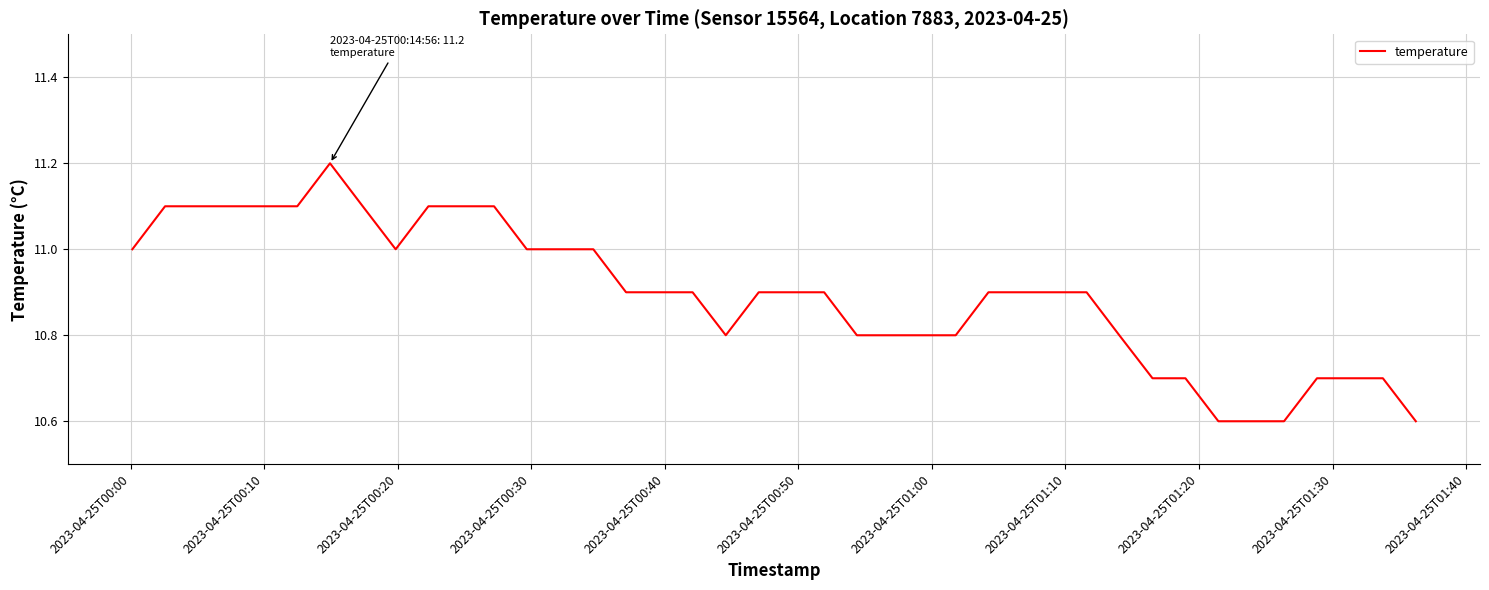

How many distinct data groups are displayed?

1